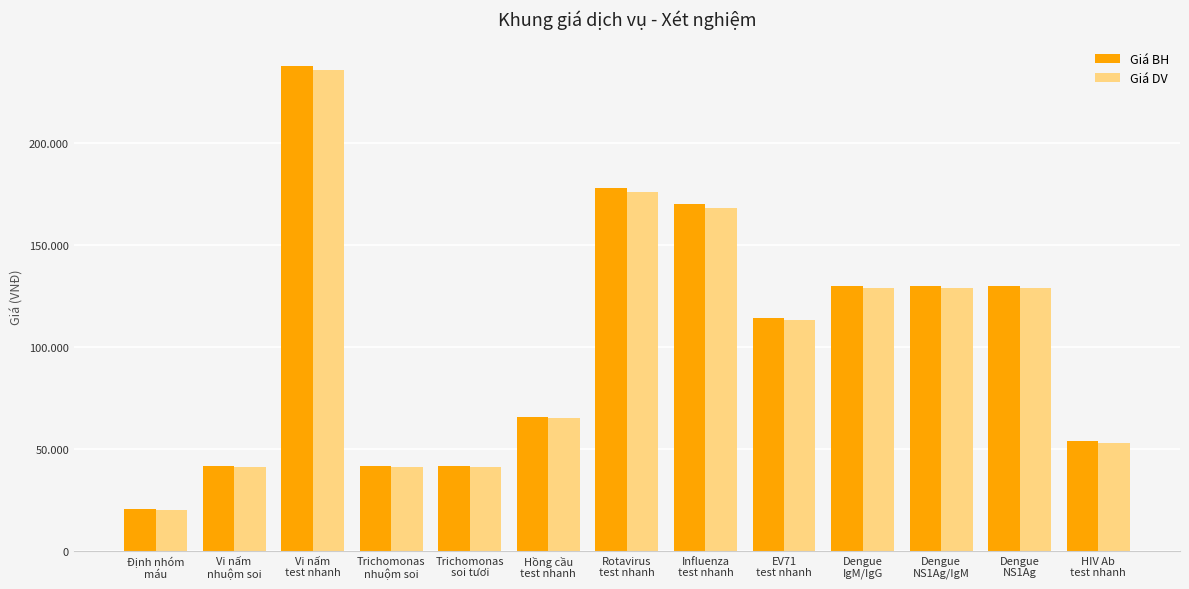

What are all the series names shown in the legend?

Giá BH, Giá DV